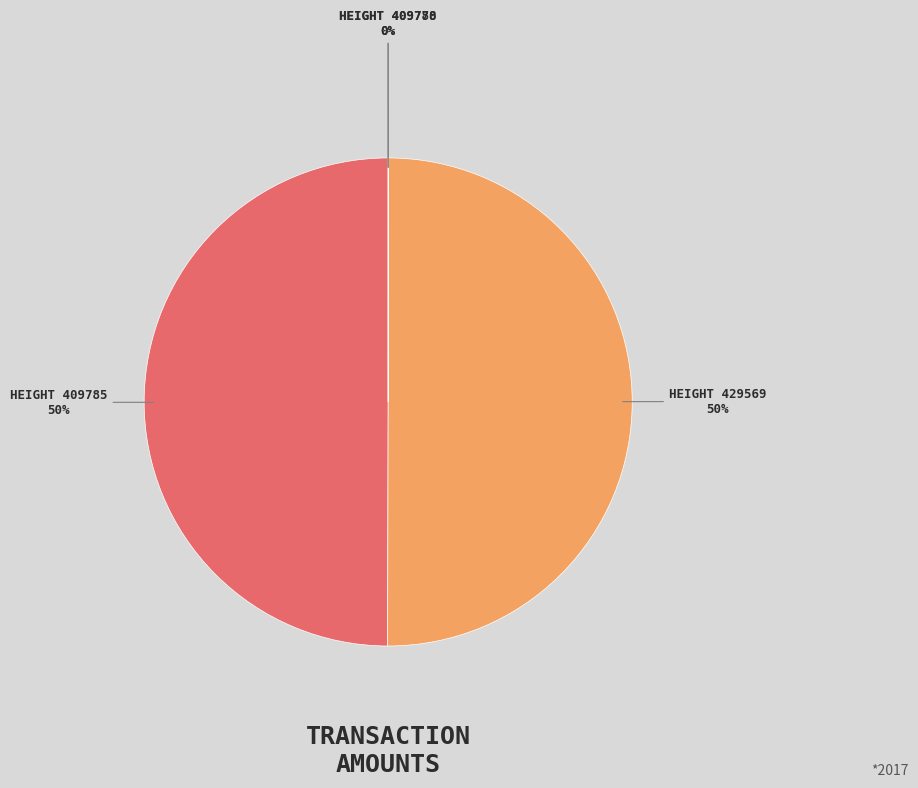

To the nearest percent, what percentage of the pie is Height 429569?

50%